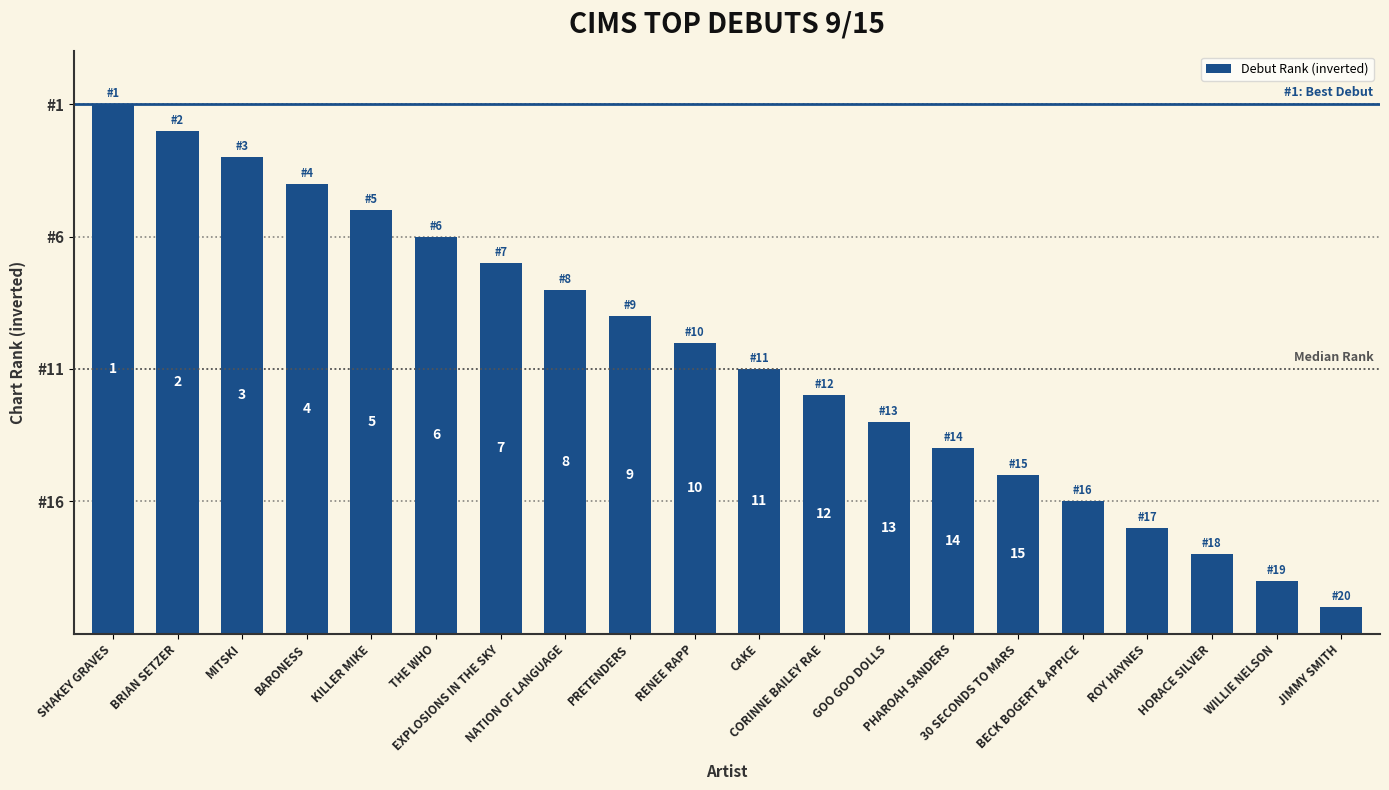

Approximately how many times larger is the value at MITSKI compared to WILLIE NELSON?

9.0